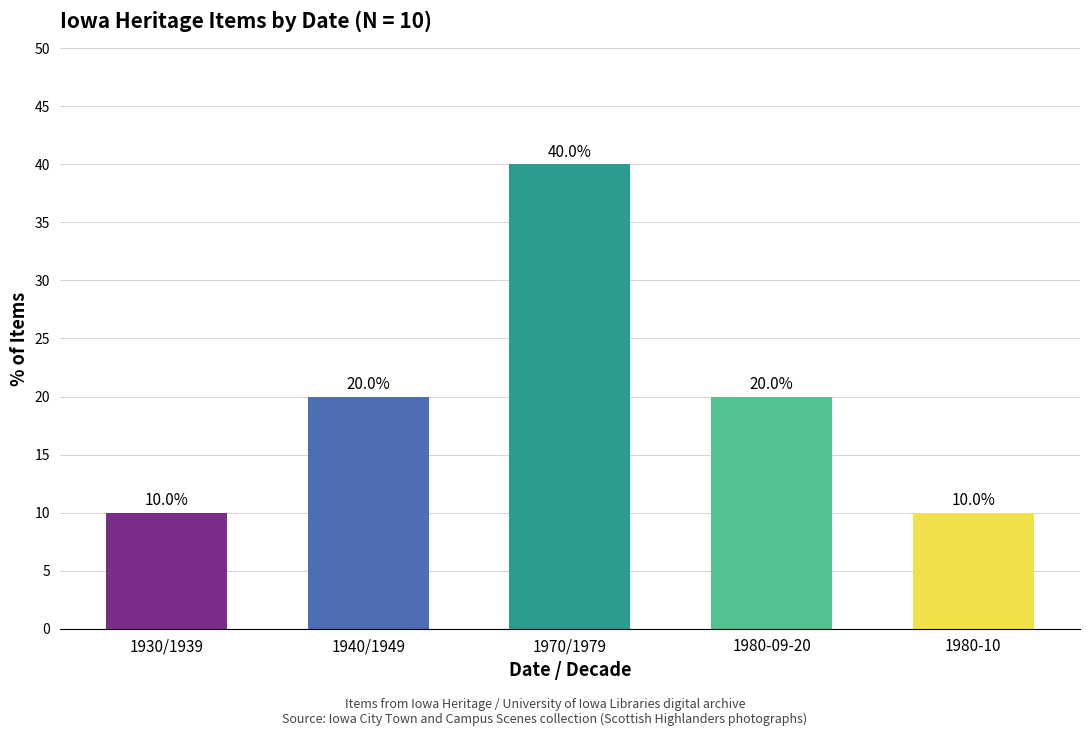

Is it true that the value at 1980-09-20 is 20?

True